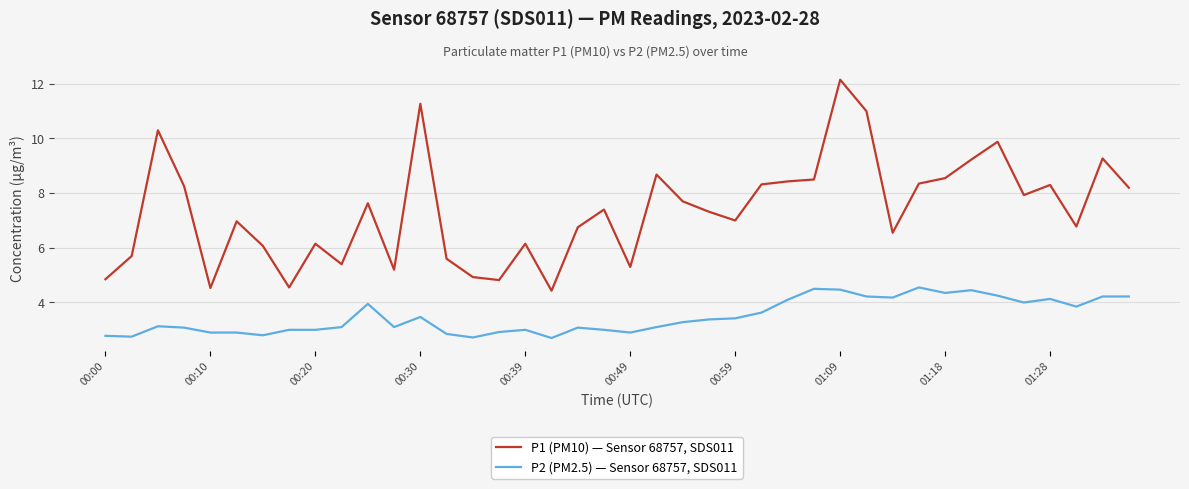

Which series has the largest total across all categories?

P1 (PM10) — Sensor 68757, SDS011